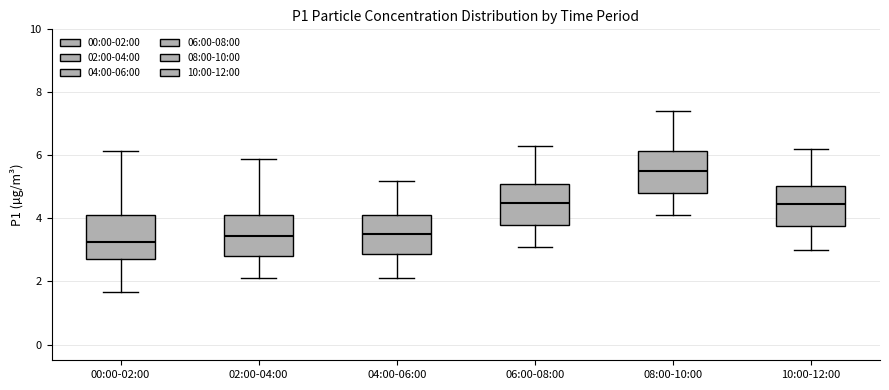

Reading left to right, transcribe this box plot: for each box, give where its median line is, the range the box spans, and where its two whiskers end, as read against the y-axis. The values are not printed on the chart, so give them approximately, as read against the axis.

00:00-02:00: median 3.2, box 2.8 to 4.2, whiskers 1.6 to 6.2
02:00-04:00: median 3.4, box 2.8 to 4.2, whiskers 2.2 to 6.0
04:00-06:00: median 3.6, box 2.8 to 4.2, whiskers 2.2 to 5.2
06:00-08:00: median 4.6, box 3.8 to 5.2, whiskers 3.2 to 6.4
08:00-10:00: median 5.6, box 4.8 to 6.2, whiskers 4.2 to 7.4
10:00-12:00: median 4.4, box 3.8 to 5.0, whiskers 3.0 to 6.2